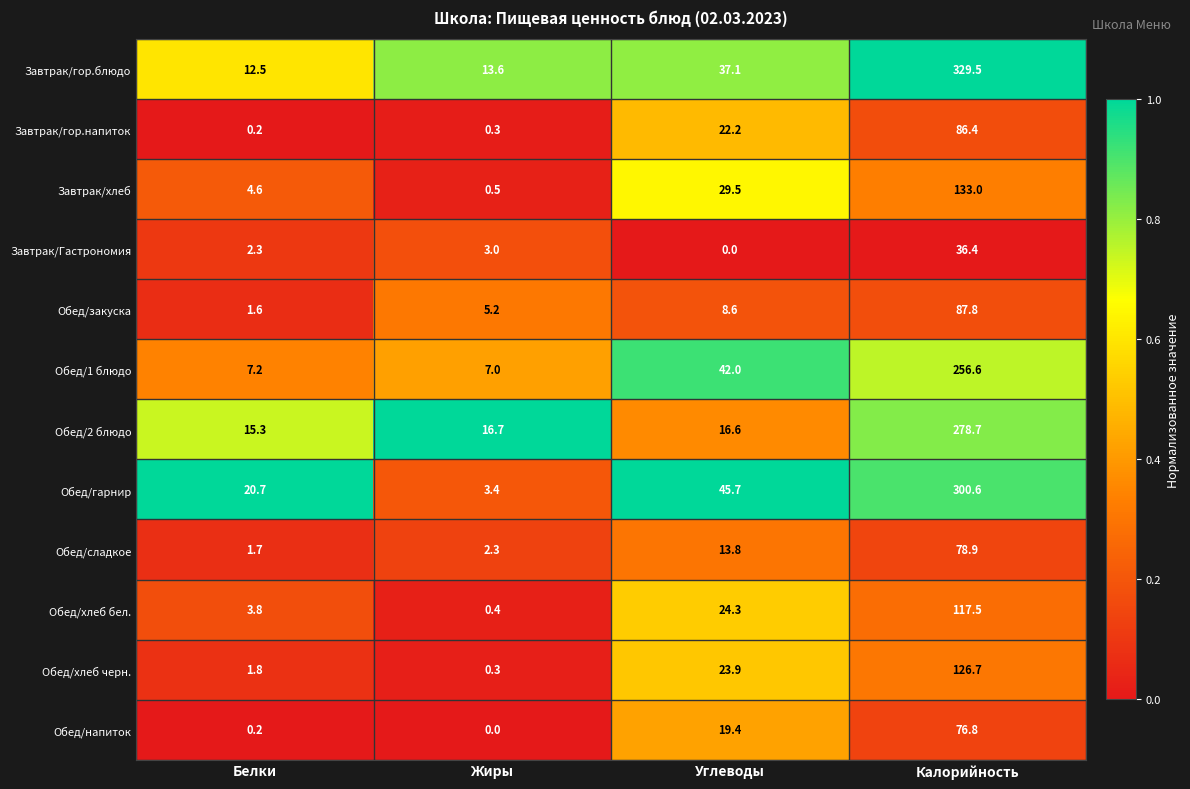

What is the difference between the maximum and minimum values in the Завтрак/гор.блюдо series?

317.0